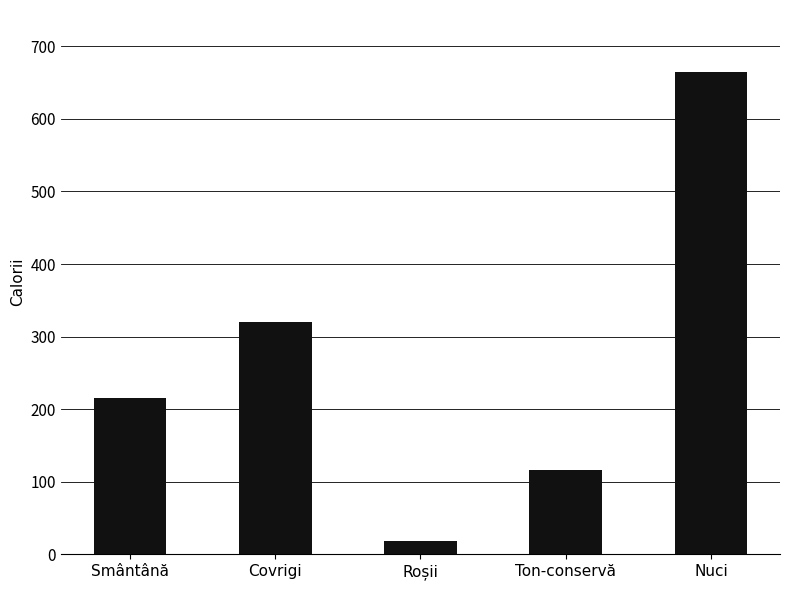

Reading left to right, extract all data points from this chart.

216	320	18	116	665